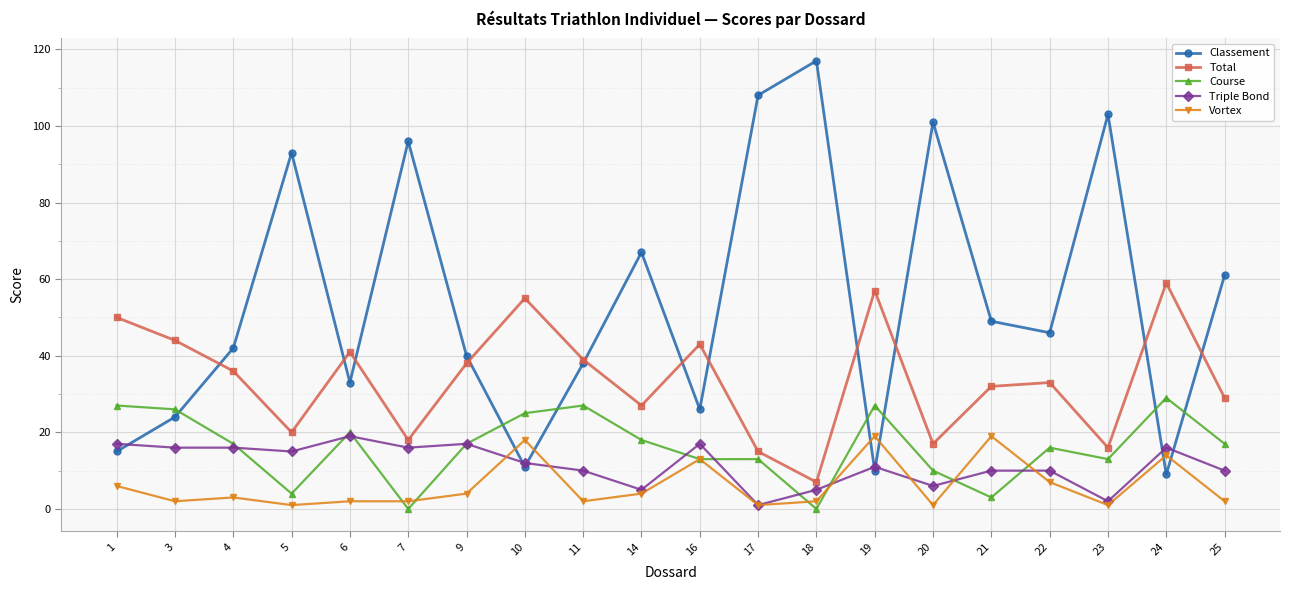

Which series has the largest range (max minus min)?

Classement